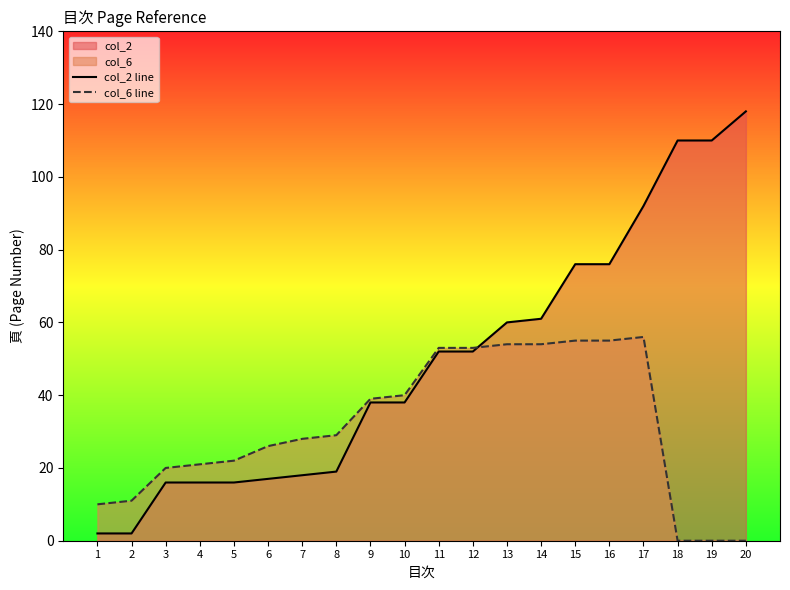

What is the difference between the maximum and minimum values in the col_6 line series?

56